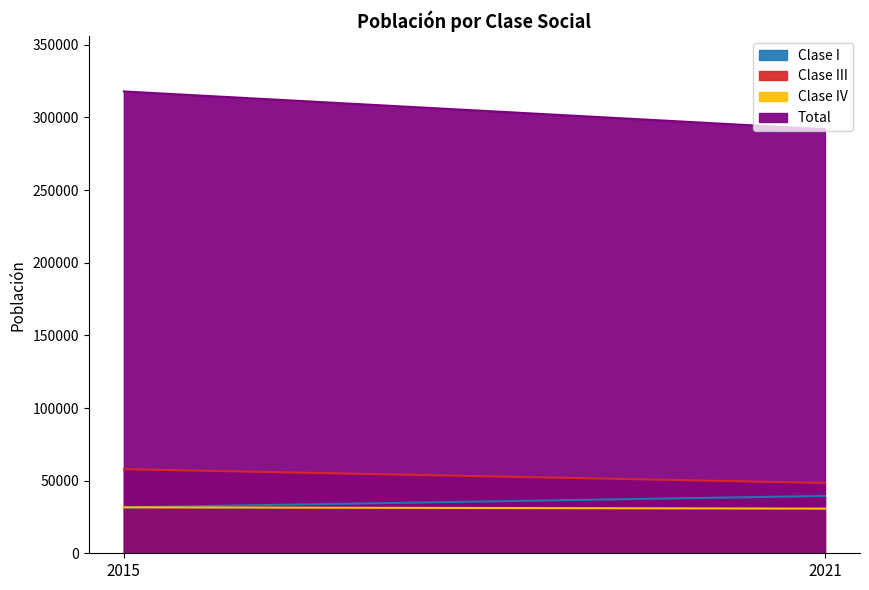

How many data points does each series have?

2